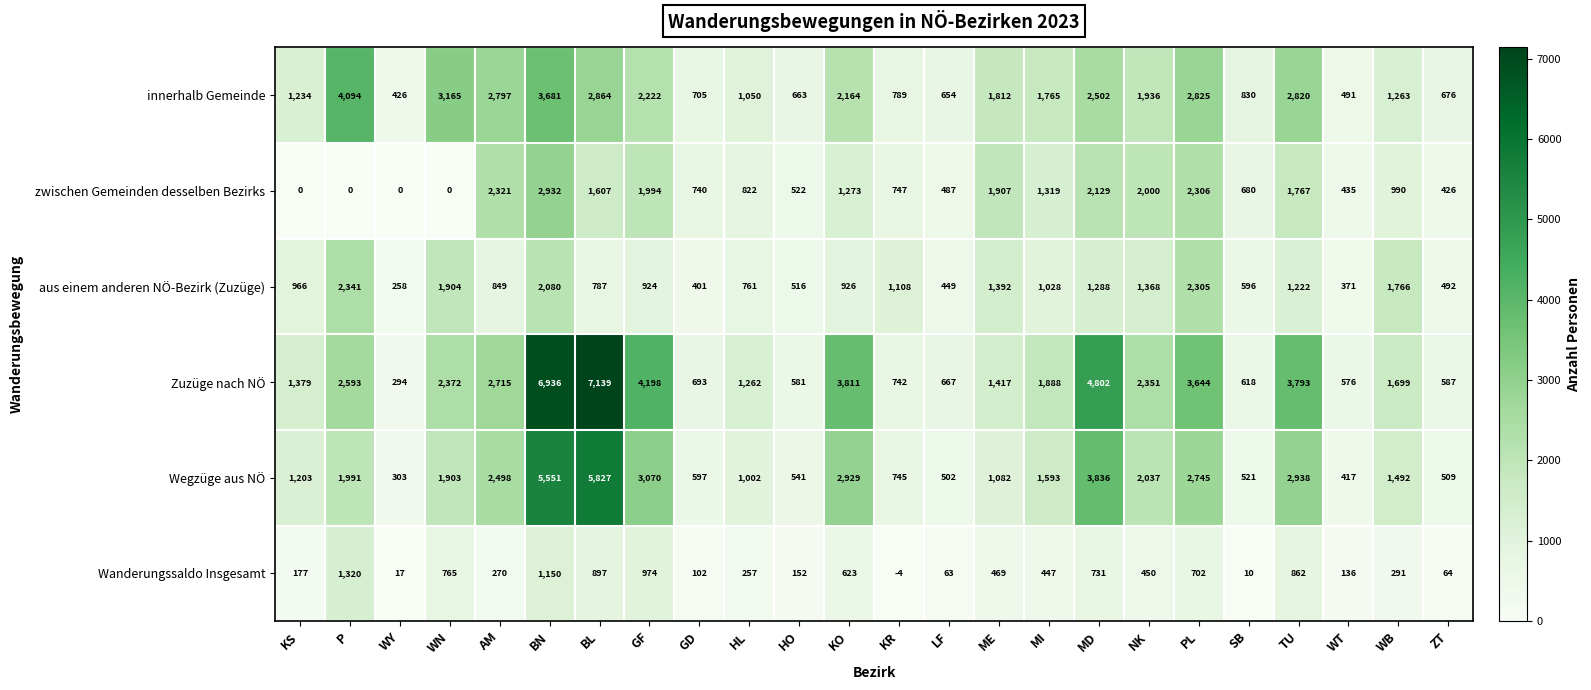

Rank the categories by Wanderungssaldo Insgesamt value from highest to lowest.

P, BN, GF, BL, TU, WN, MD, PL, KO, ME, NK, MI, WB, AM, HL, KS, HO, WT, GD, ZT, LF, WY, SB, KR